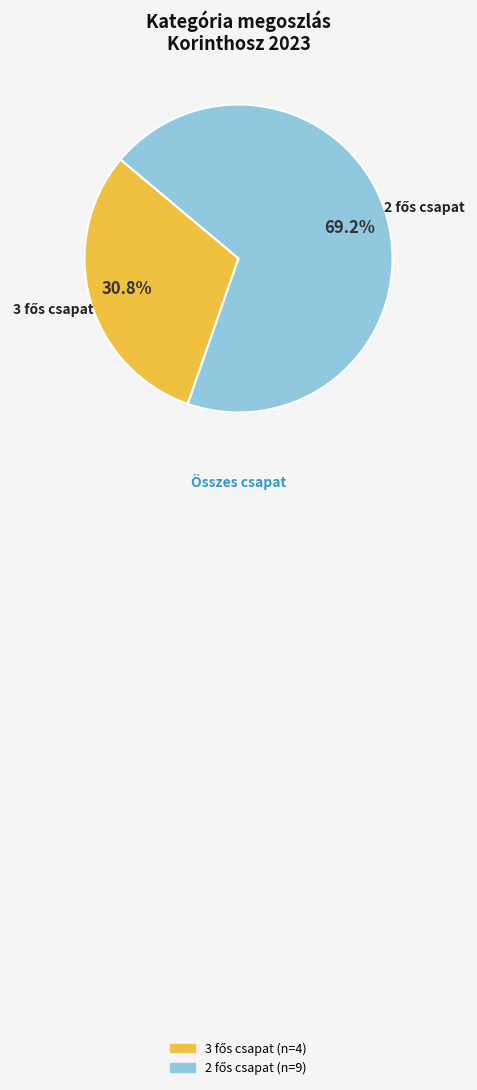

Does any single category account for the majority?

Yes